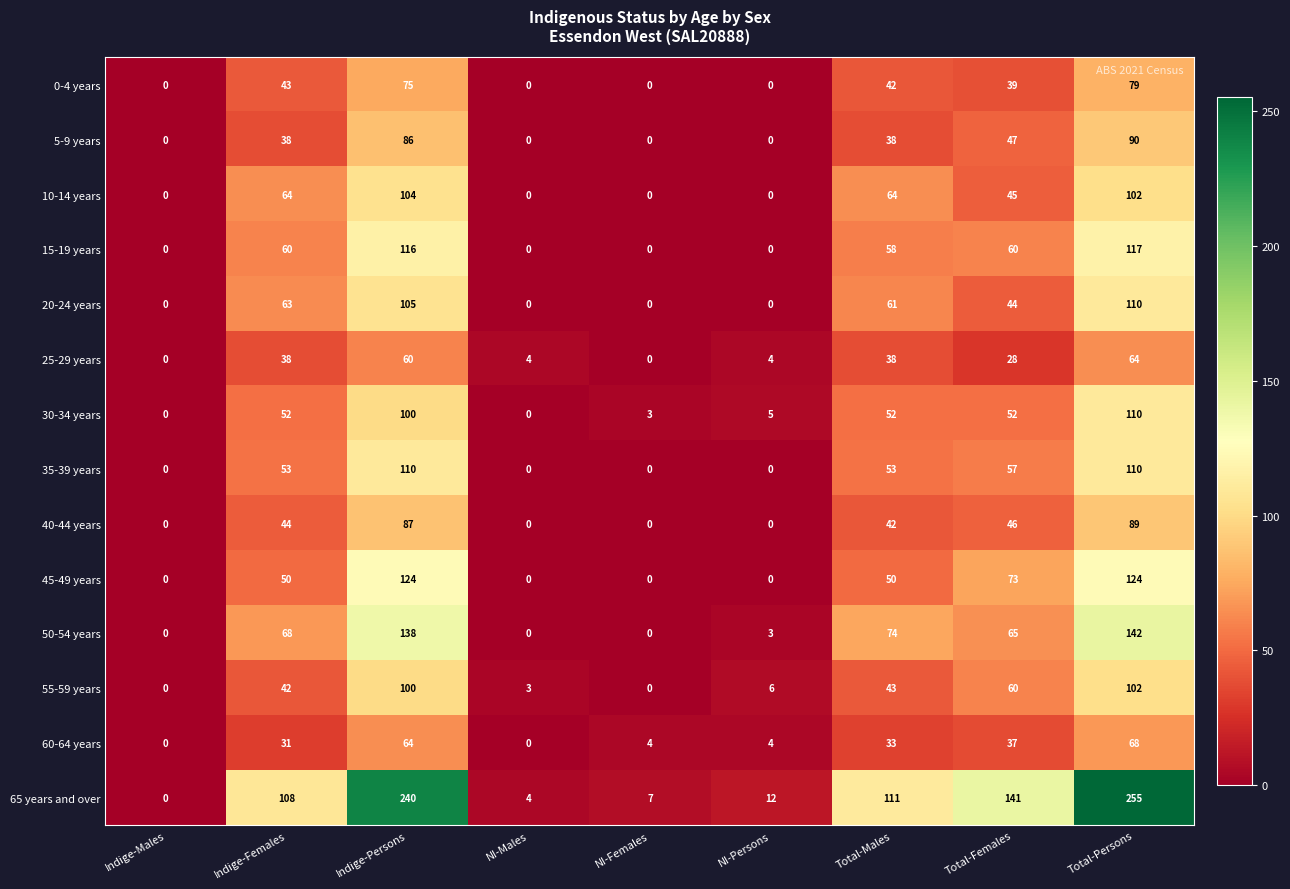

What is the maximum value for 55-59 years?

102